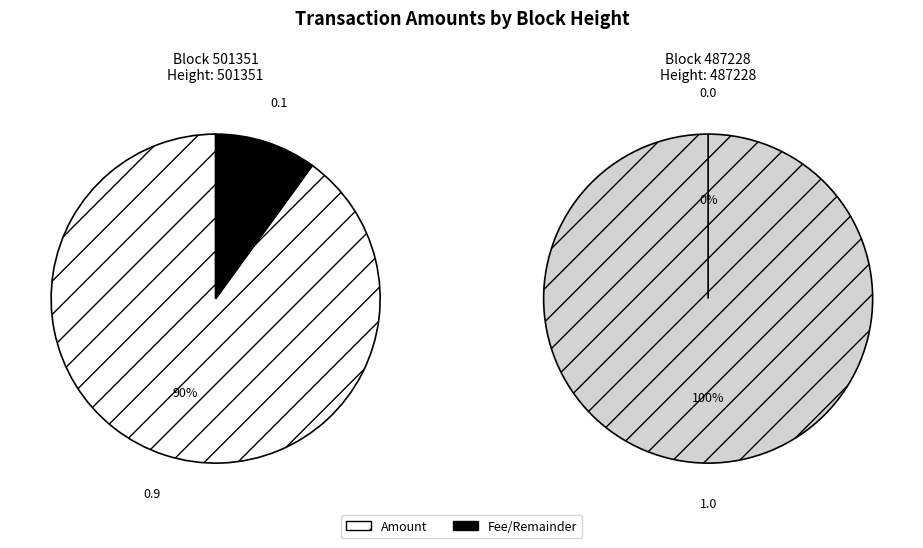

What is the change in value from 501351 to 487228?

+0.1